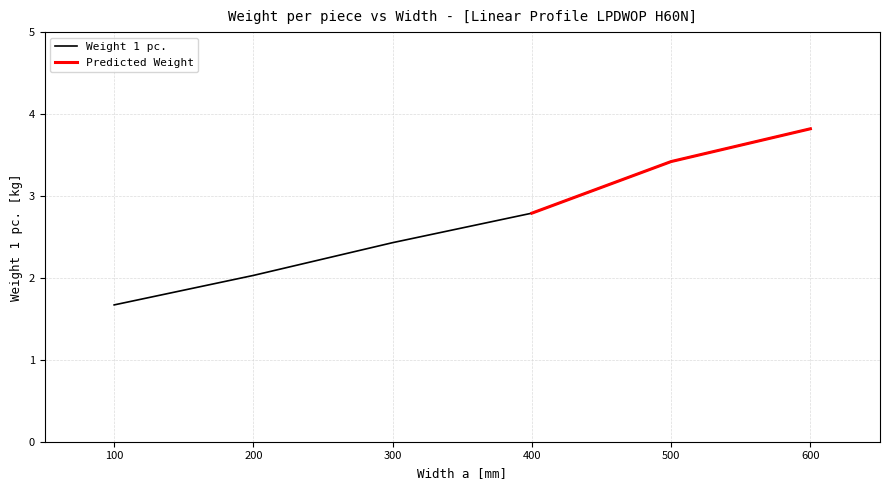

What is the minimum value shown in the chart?

1.7